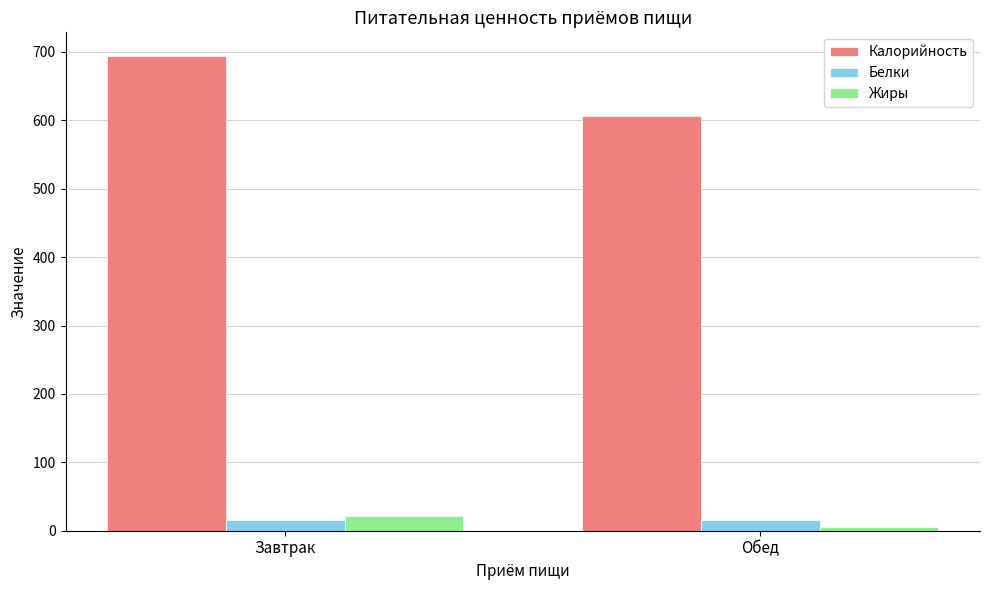

What is the average value of the Жиры series?

14